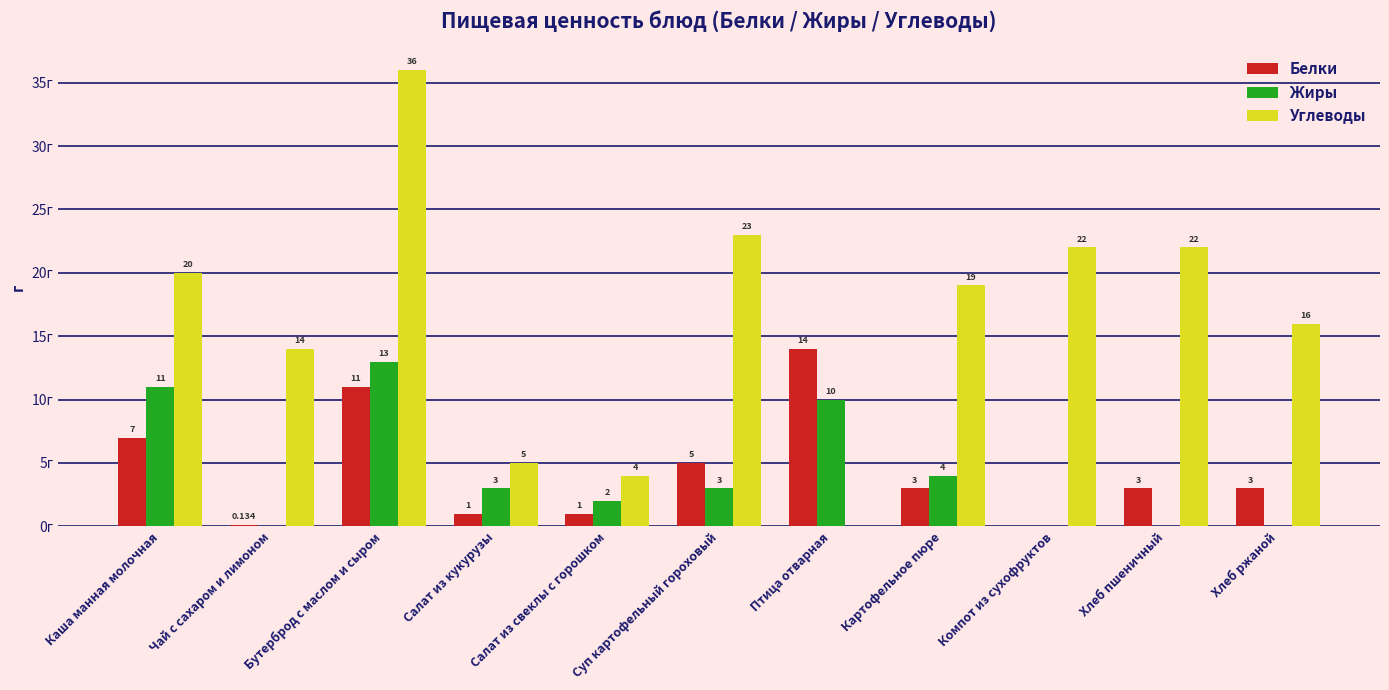

Where does the Углеводы series first go above 19?

Каша манная молочная